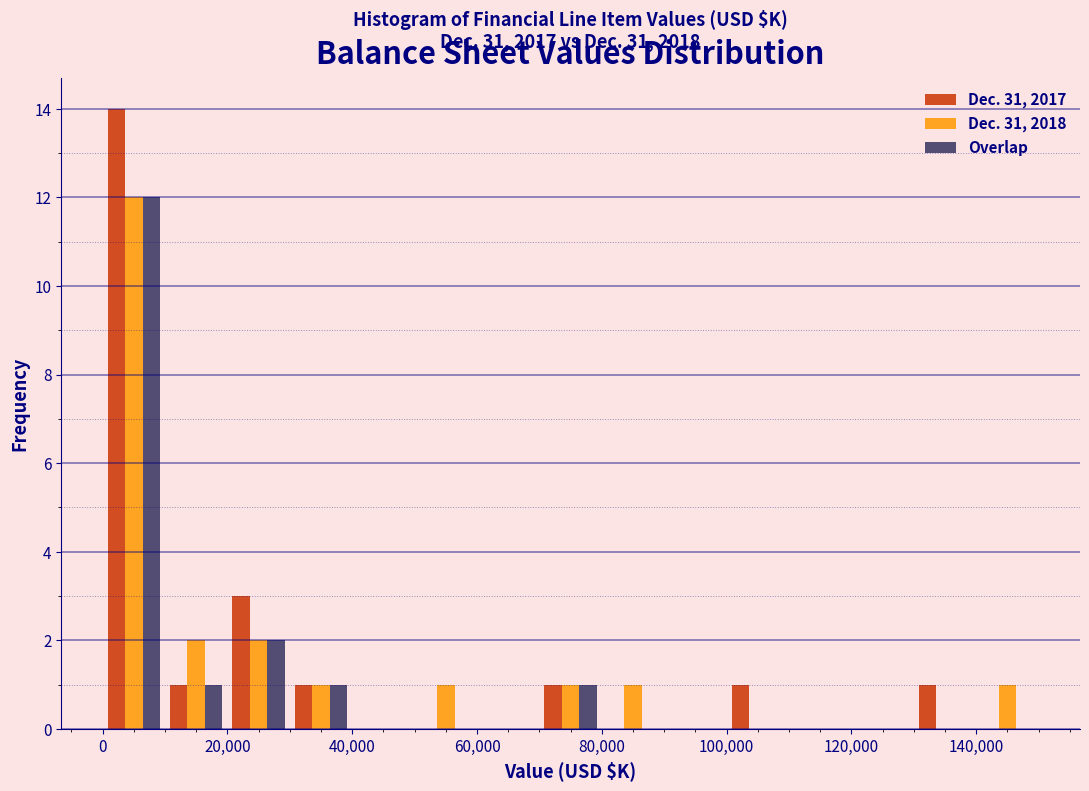

In the Dec. 31, 2018 series, which range on the x-axis has the tallest bar?

0 to 10000